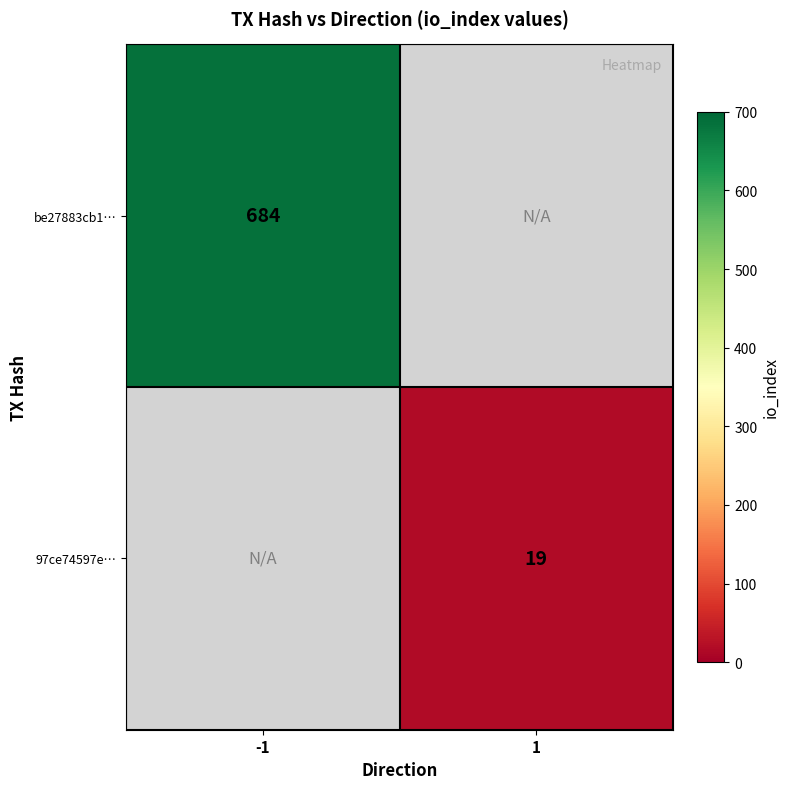

Between 1 and -1, which is larger?

-1